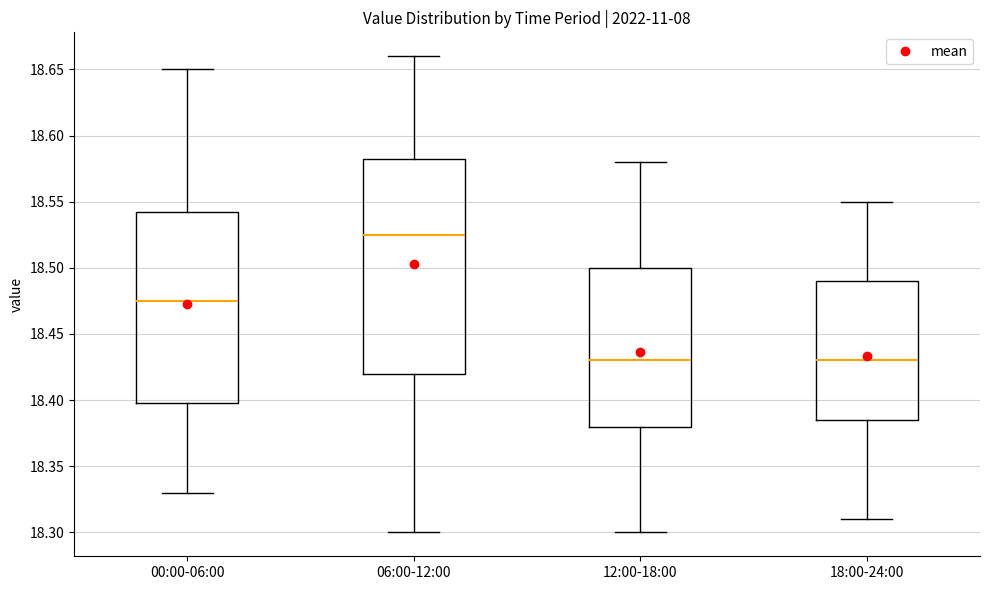

Comparing the boxes themselves (not the whiskers), which one is the tallest?

06:00-12:00